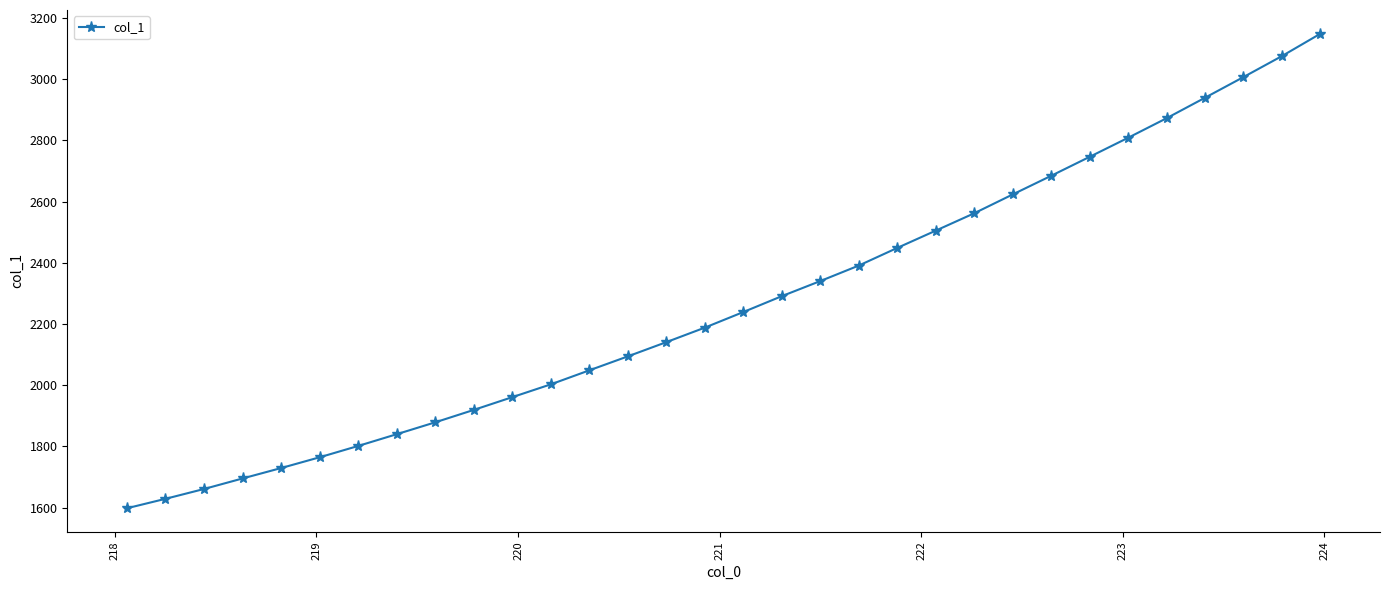

What is the value of the 9th point from the left?

1878.5